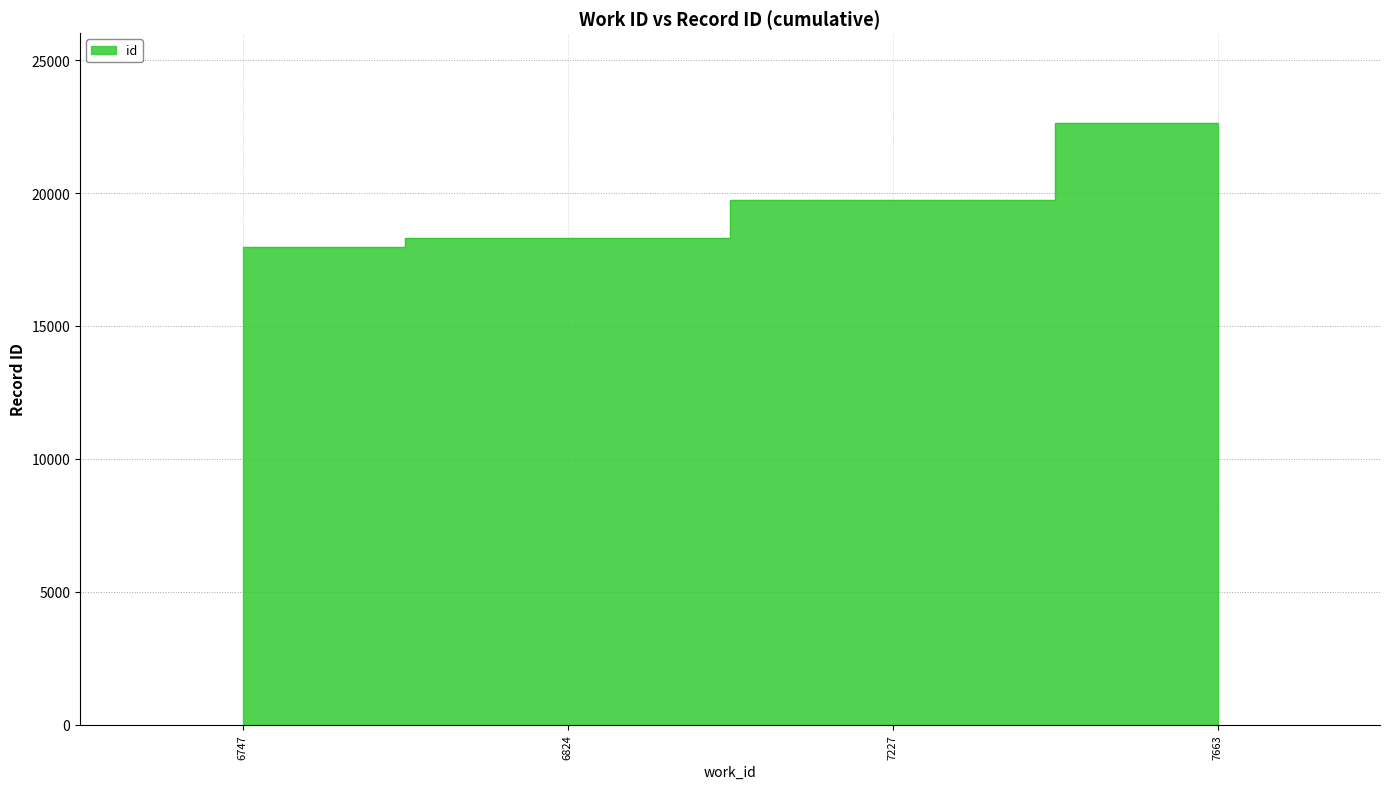

What is the value of the 1st point from the left?

17959